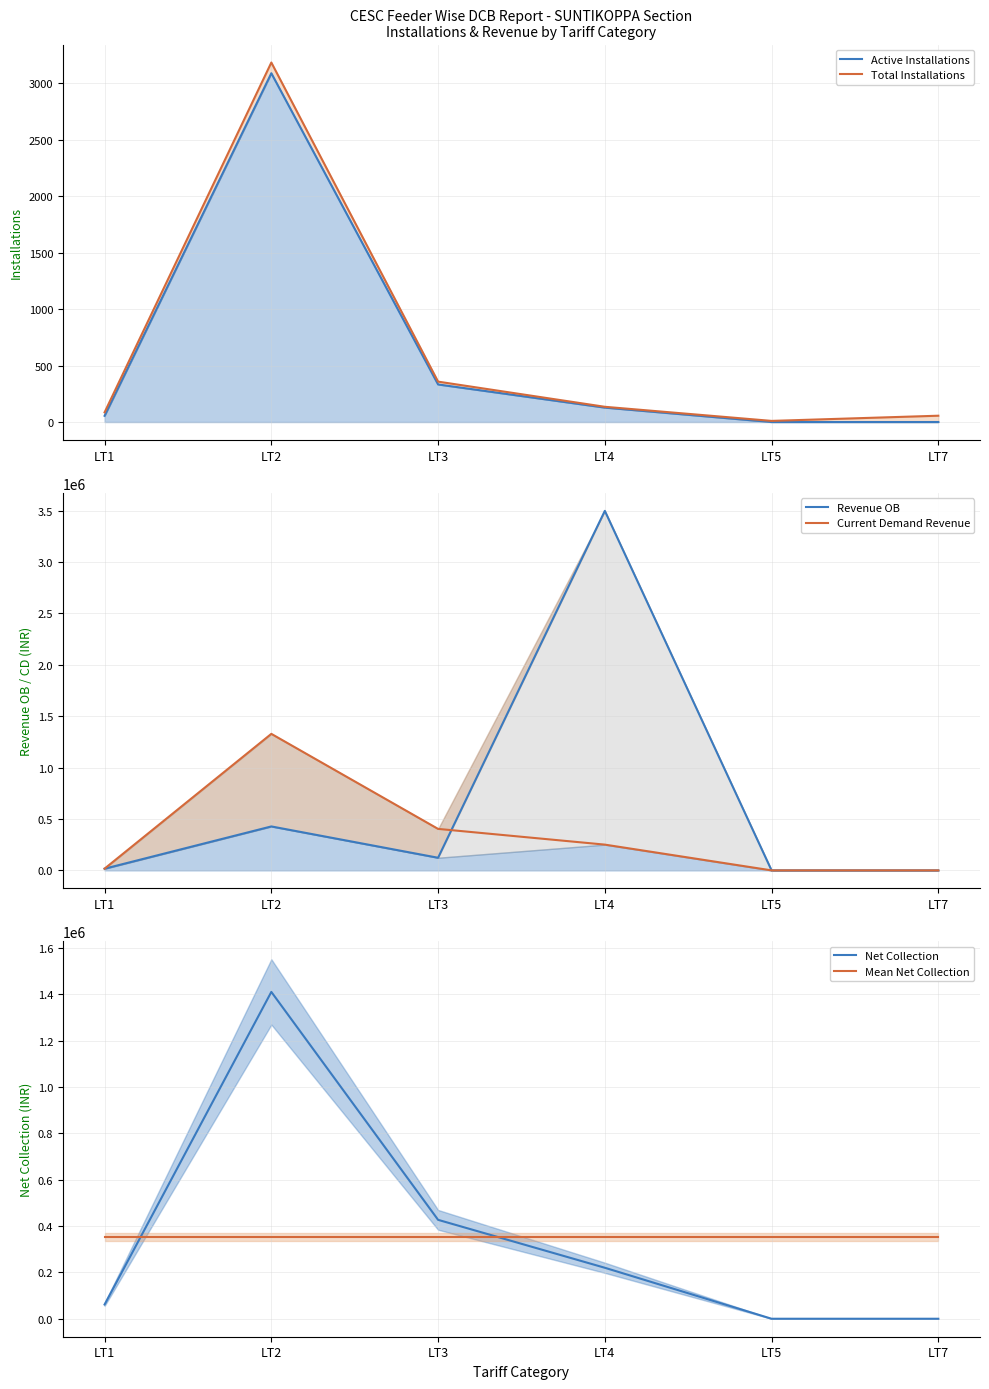

How many values in the Active Installations series are below 128?

3